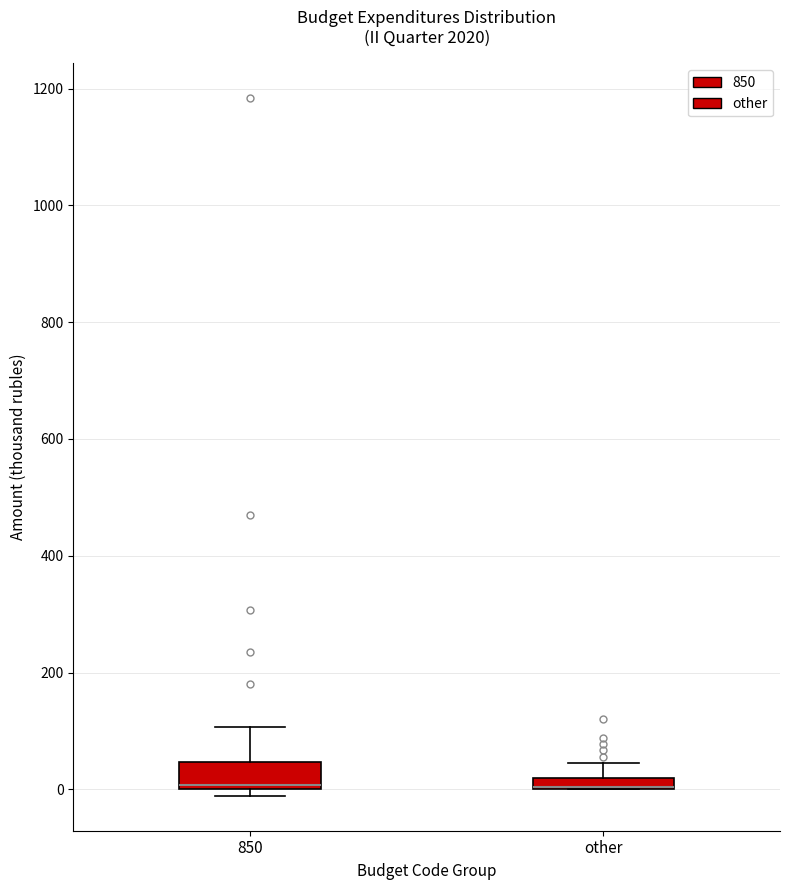

Where does the upper whisker of the box for 850 end on the y-axis? The values are not printed on the chart, so give them approximately, as read against the axis.

100